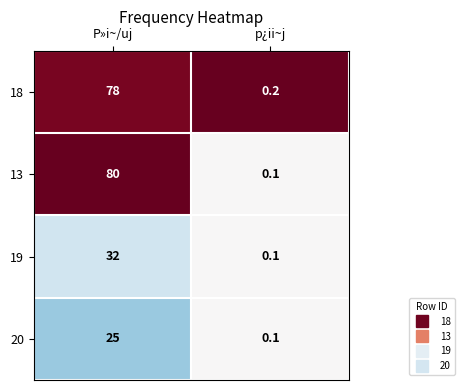

Count the number of data series in this chart.

4